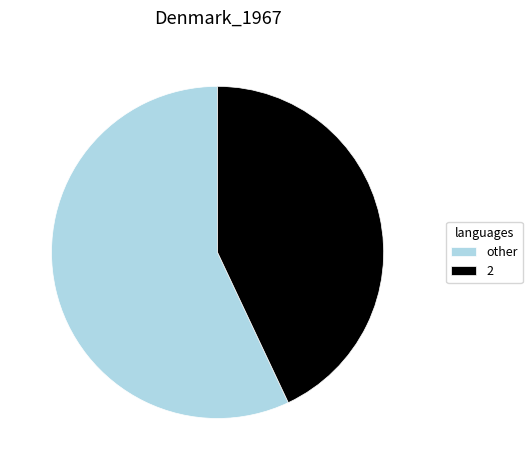

How many slices are in this pie chart?

2